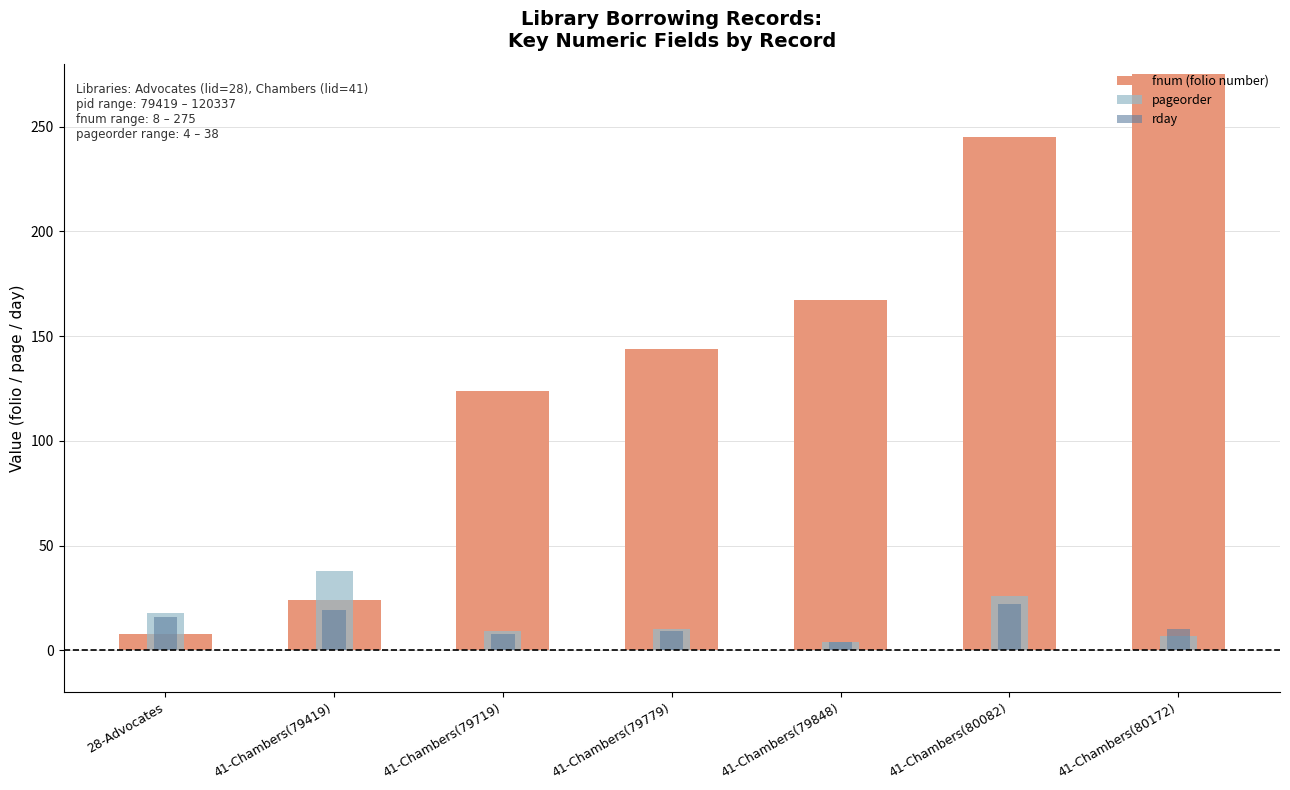

How many bars are there in each group?

3